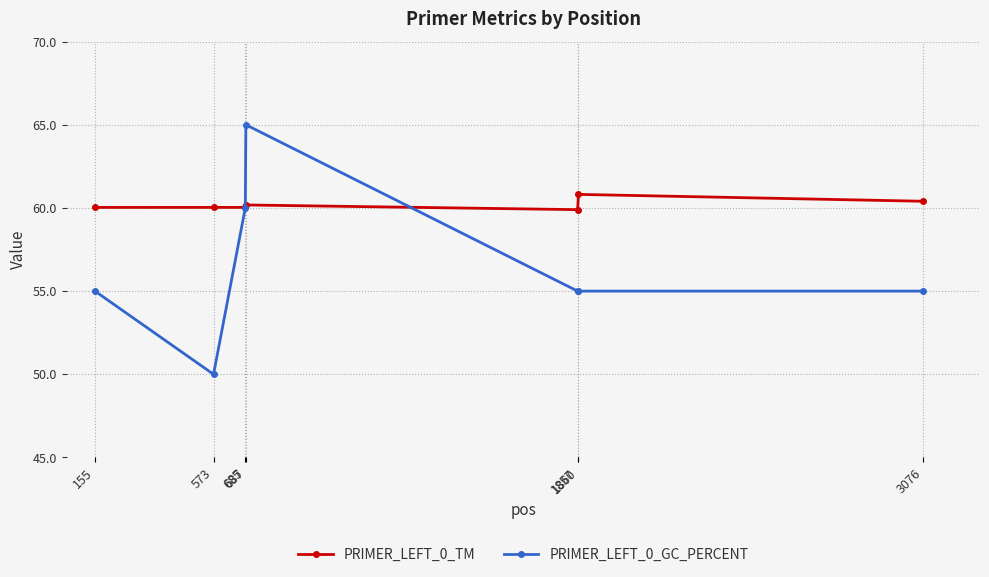

What is the total value across all series at 573?

110.0